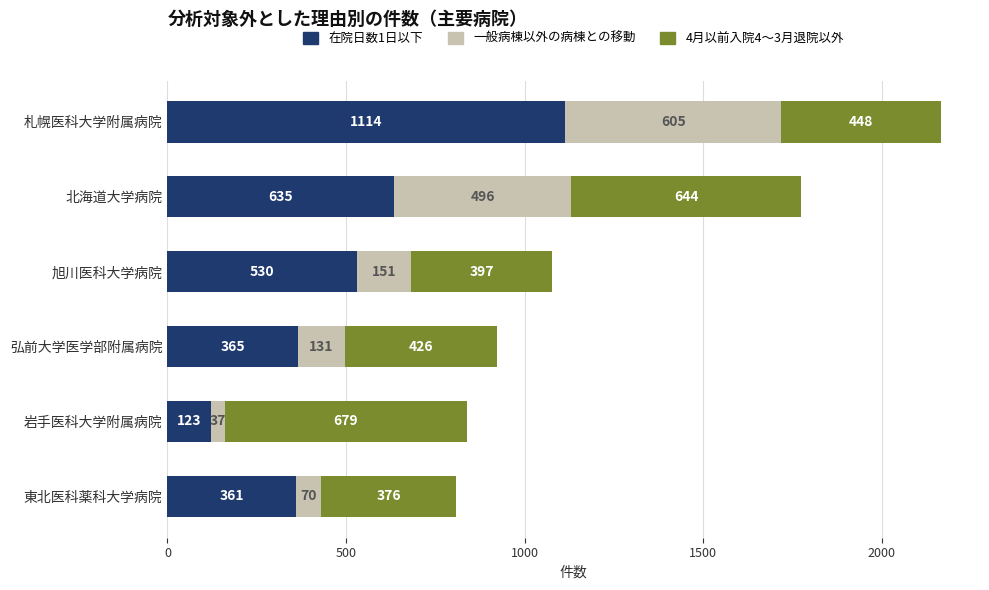

Is it true that 在院日数1日以下 equals 635 at 北海道大学病院?

True